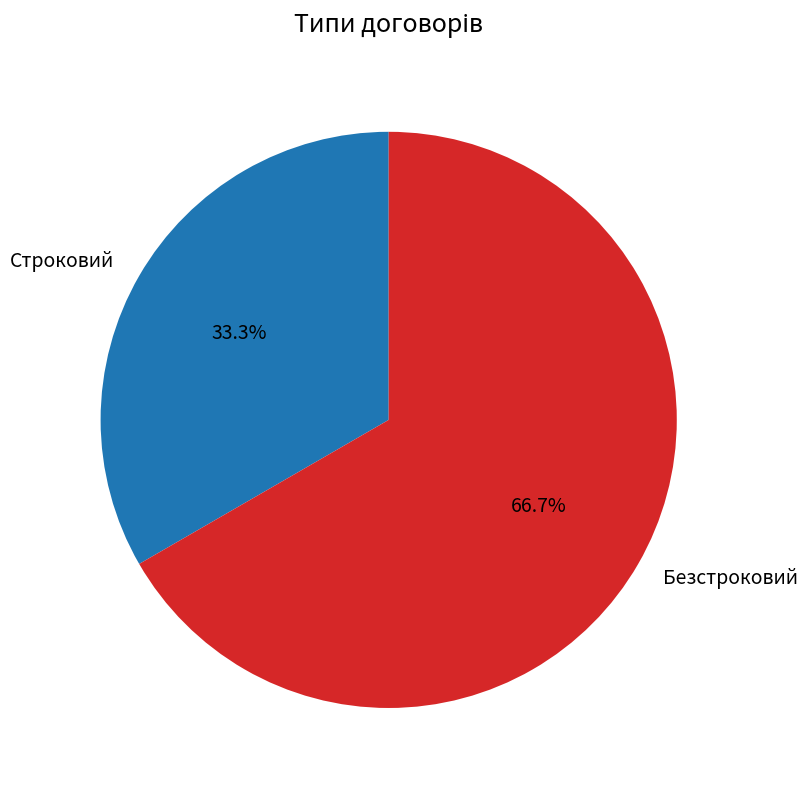

Which slice is the smallest?

Строковий